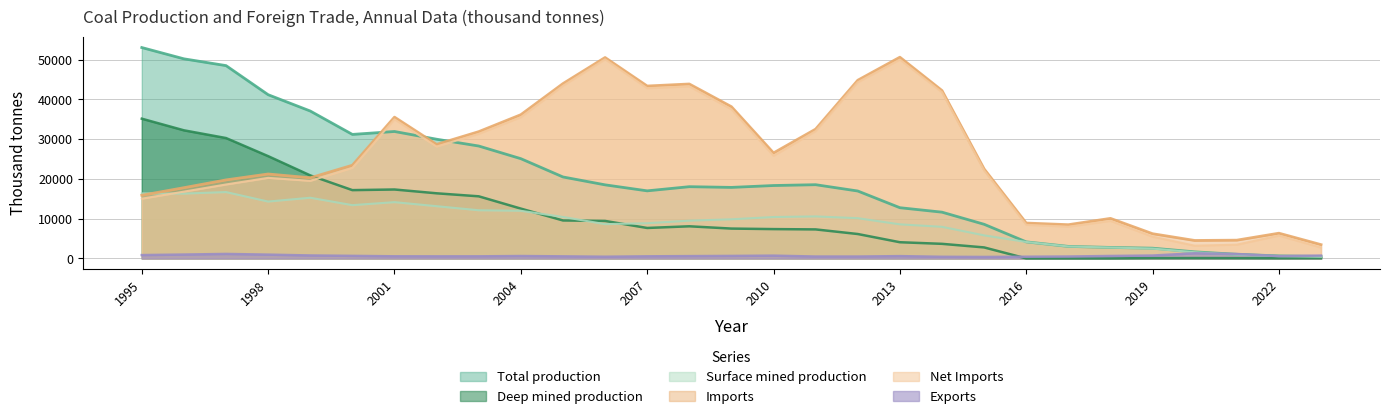

Which series has the largest total across all categories?

Imports